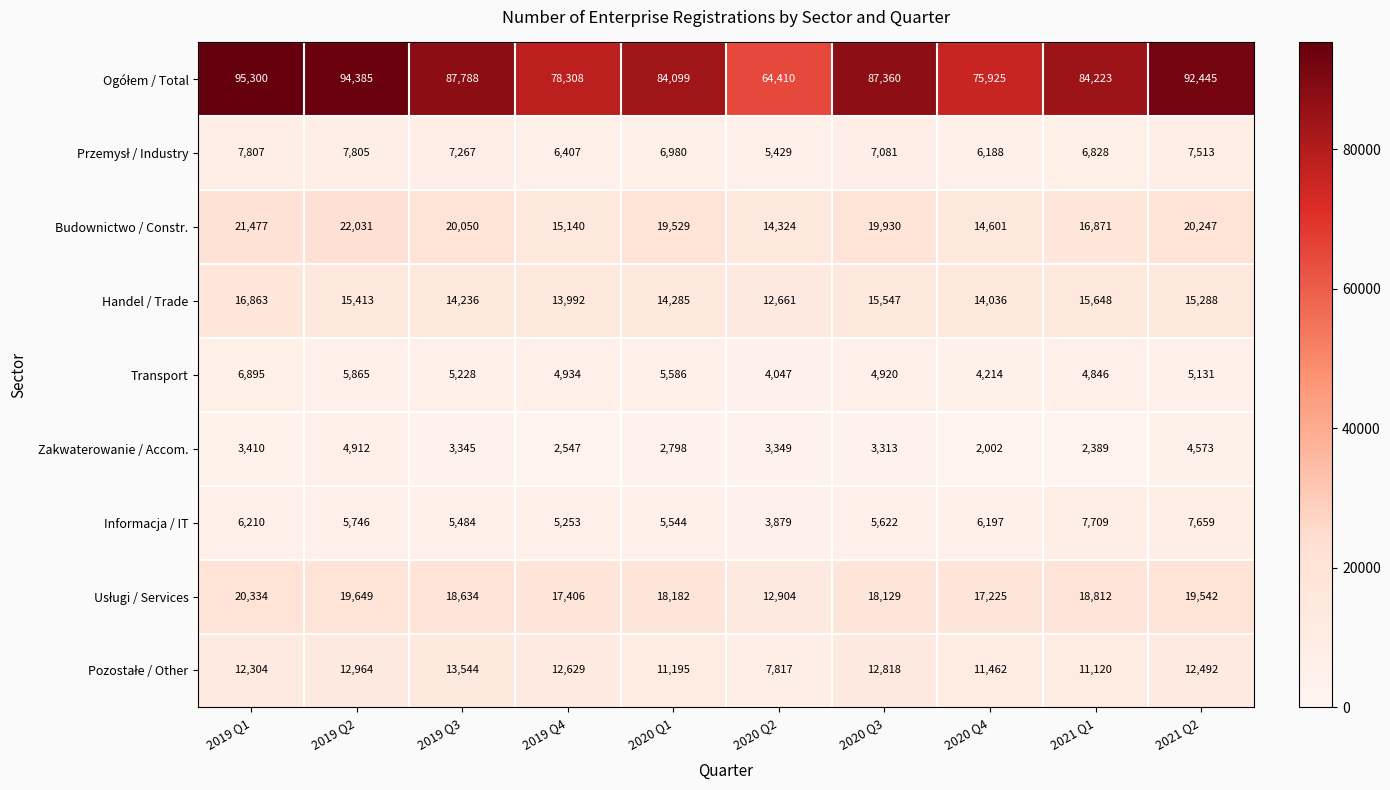

List the labels in order of Budownictwo / Constr. value, largest first.

2019 Q2, 2019 Q1, 2021 Q2, 2019 Q3, 2020 Q3, 2020 Q1, 2021 Q1, 2019 Q4, 2020 Q4, 2020 Q2